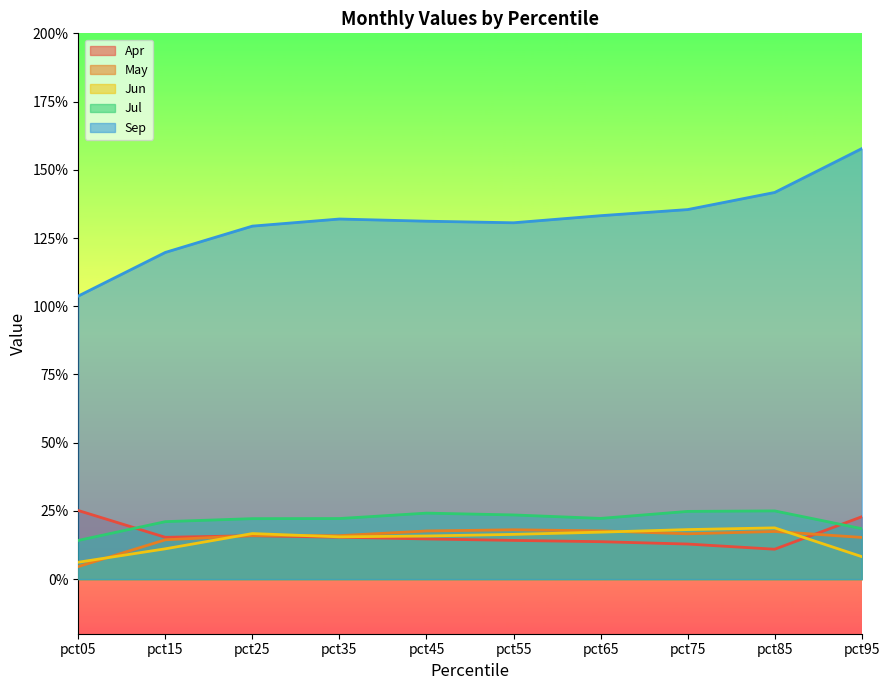

At which category is the sum across all series the highest?

pct95